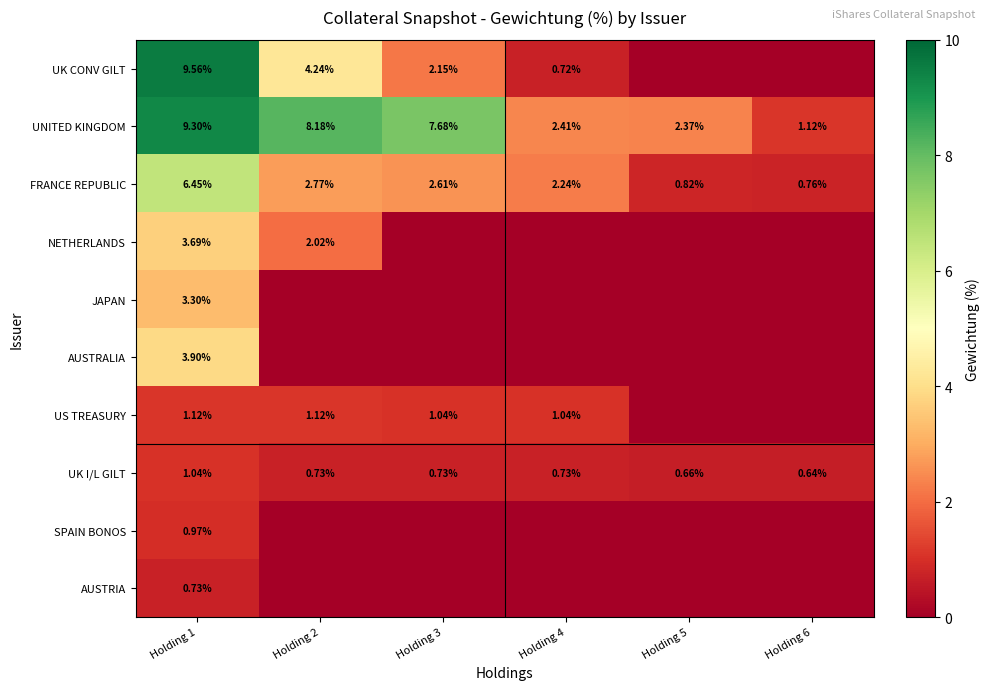

Where is US TREASURY nearest to the value 0?

Holding 5